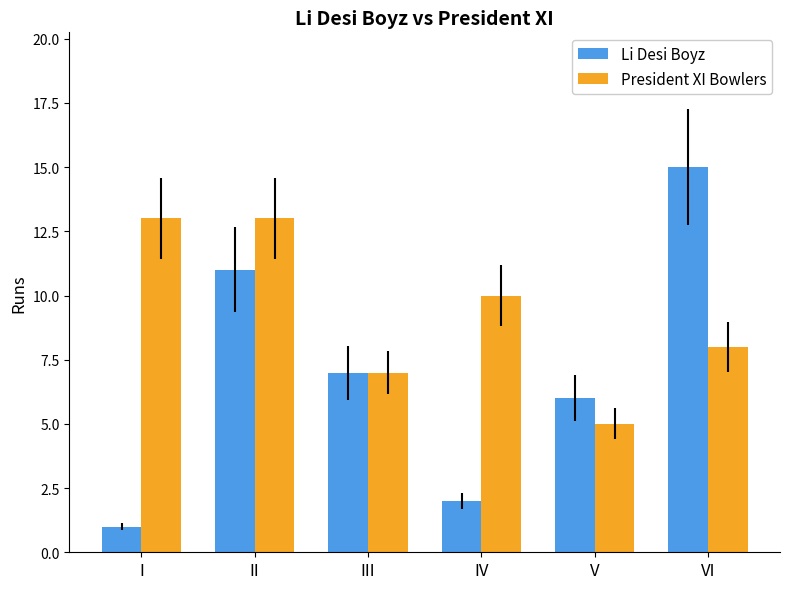

Which series has the widest spread of values?

Li Desi Boyz